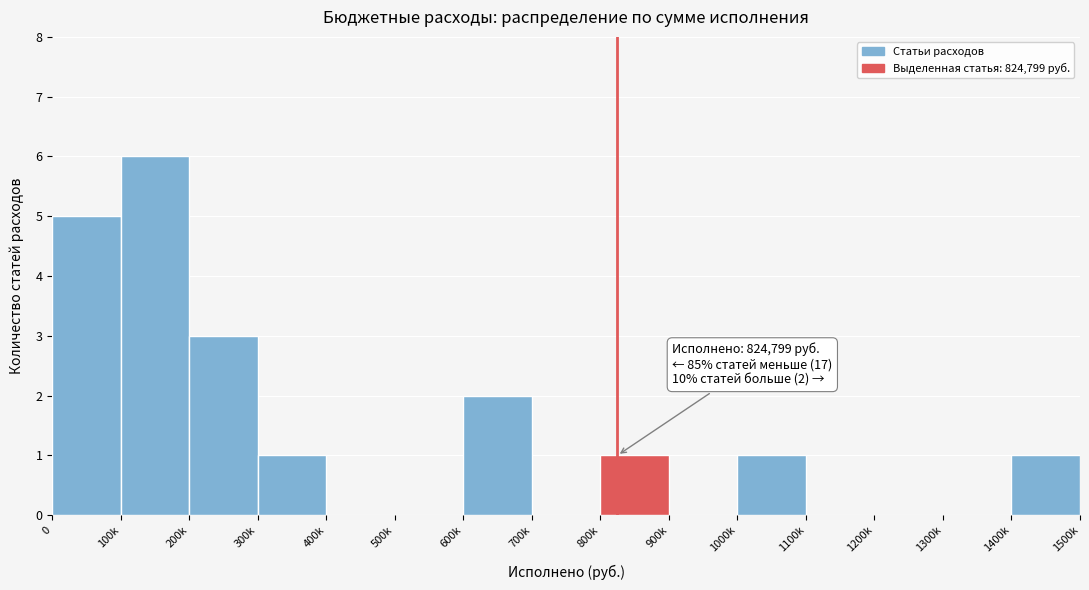

Reading left to right, transcribe all the data shown in this chart.

0=5	100k=6	200k=3	300k=1	400k=0	500k=0	600k=2	700k=0	800k=1	900k=0	1000k=1	1100k=0	1200k=0	1300k=0	1400k=1